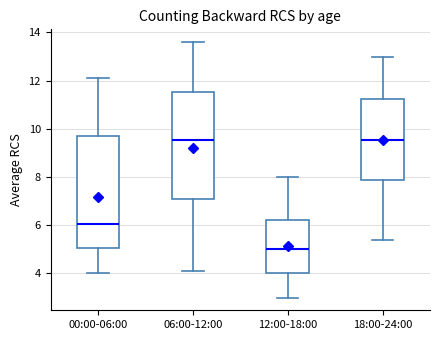

Reading left to right, read every box against the y-axis: the position of its median line, the range the box covers, and the ends of its whiskers. The values are not printed on the chart, so give them approximately, as read against the axis.

00:00-06:00: median 6.0, box 5.0 to 9.8, whiskers 4.0 to 12.2
06:00-12:00: median 9.6, box 7.2 to 11.6, whiskers 4.2 to 13.6
12:00-18:00: median 5.0, box 4.0 to 6.2, whiskers 3.0 to 8.0
18:00-24:00: median 9.6, box 7.8 to 11.2, whiskers 5.4 to 13.0